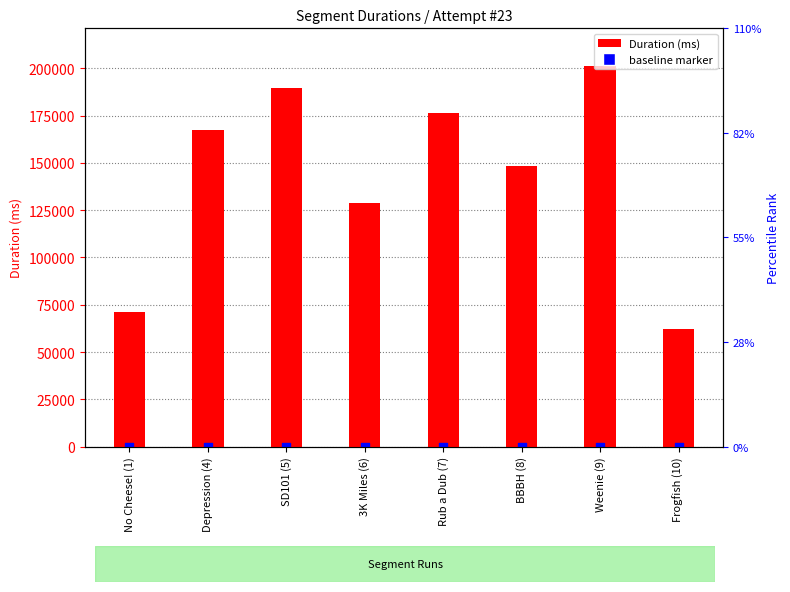

What is the total value across all series at Weenie (9)?

201098